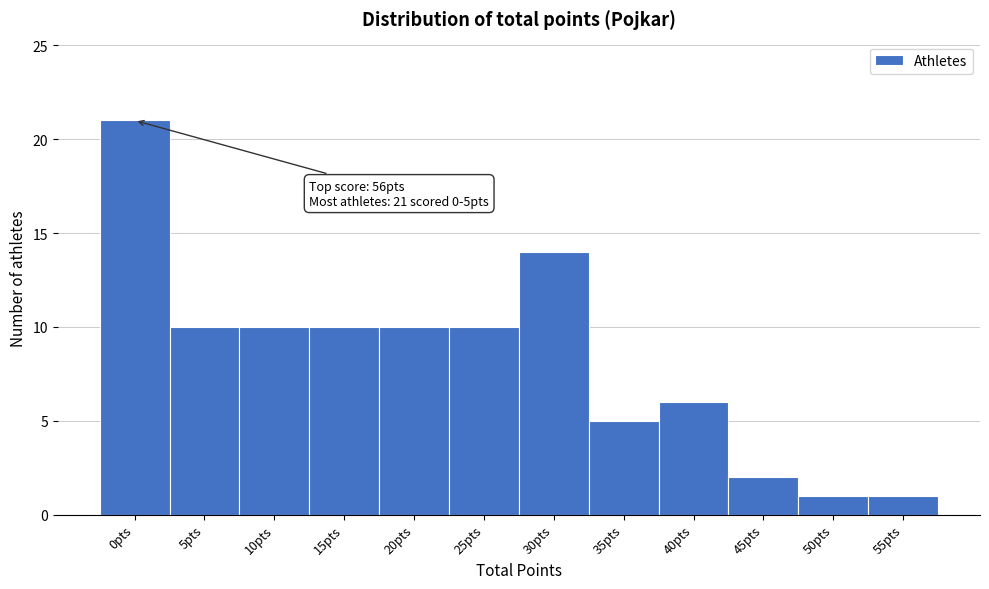

Reading left to right, what are all the values shown in this chart?

0pts=21	5pts=10	10pts=10	15pts=10	20pts=10	25pts=10	30pts=14	35pts=5	40pts=6	45pts=2	50pts=1	55pts=1